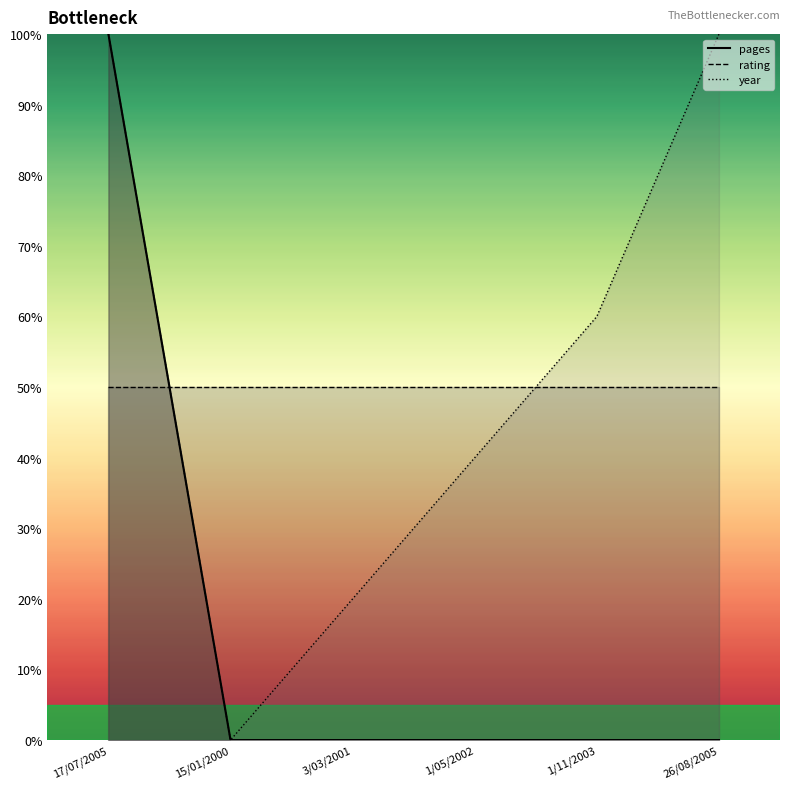

True or false: pages and year cross at least once.

False